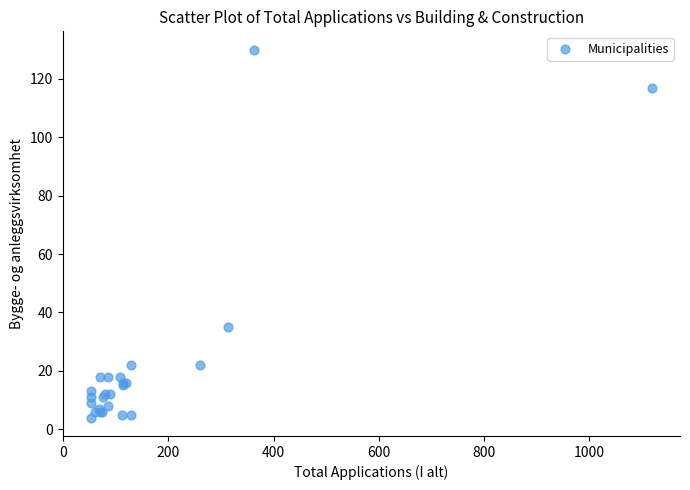

What Y value in the scatter plot is closest to 67?

35